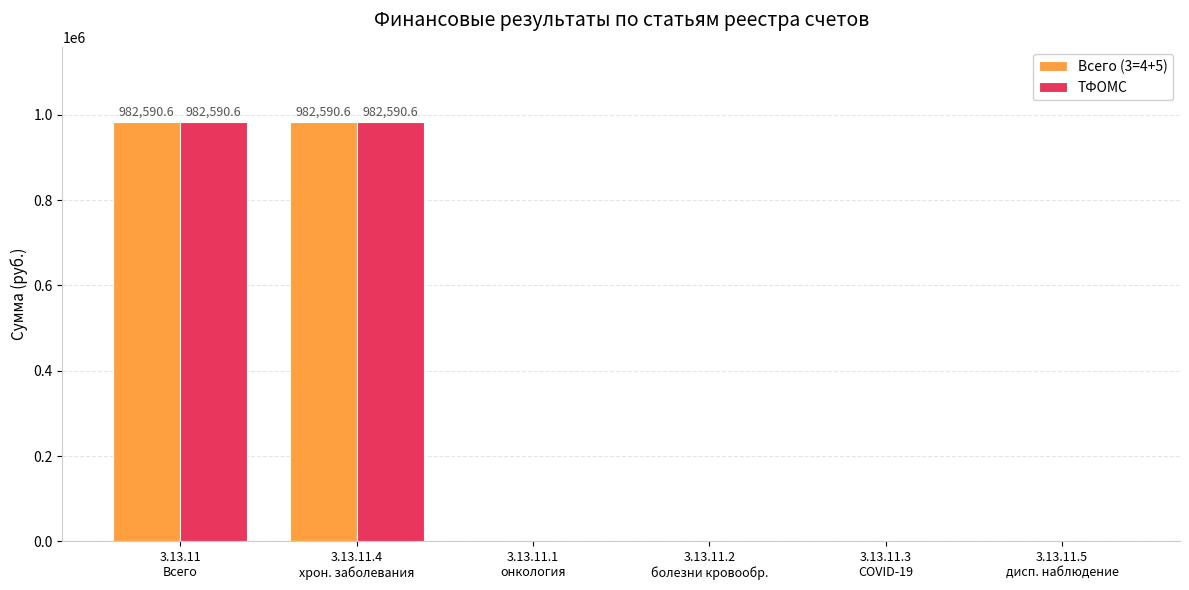

Reading right to left, list all the values displayed in this chart.

Всего (3=4+5): 3.13.11.5
дисп. наблюдение=0.0	3.13.11.3
COVID-19=0.0	3.13.11.2
болезни кровообр.=0.0	3.13.11.1
онкология=0.0	3.13.11.4
хрон. заболевания=982590.6	3.13.11
Всего=982590.6
ТФОМС: 3.13.11.5
дисп. наблюдение=0.0	3.13.11.3
COVID-19=0.0	3.13.11.2
болезни кровообр.=0.0	3.13.11.1
онкология=0.0	3.13.11.4
хрон. заболевания=982590.6	3.13.11
Всего=982590.6